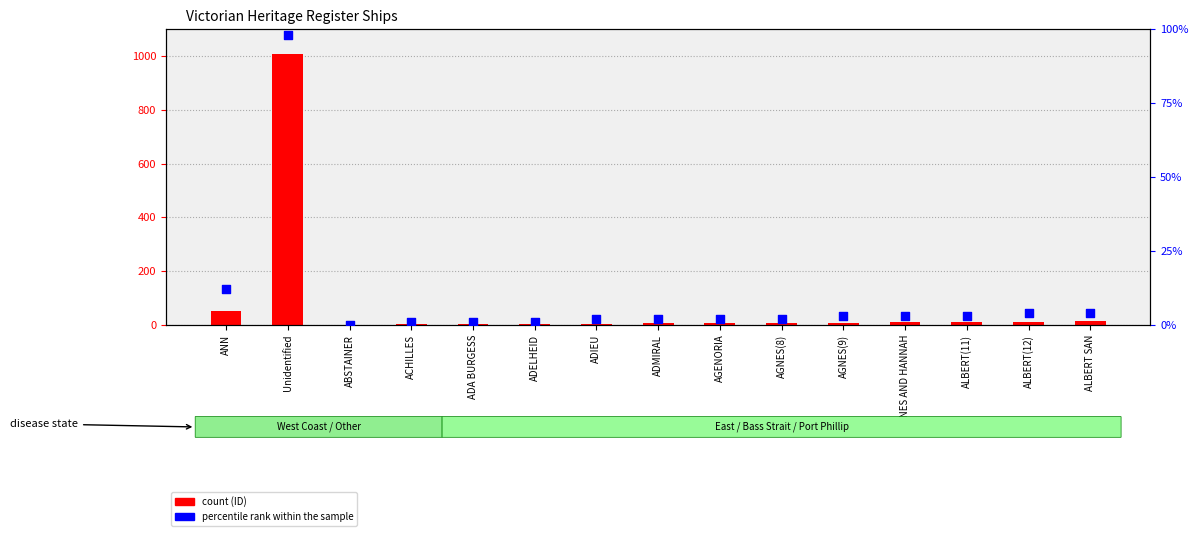

At which category is the sum across all series the highest?

Unidentified